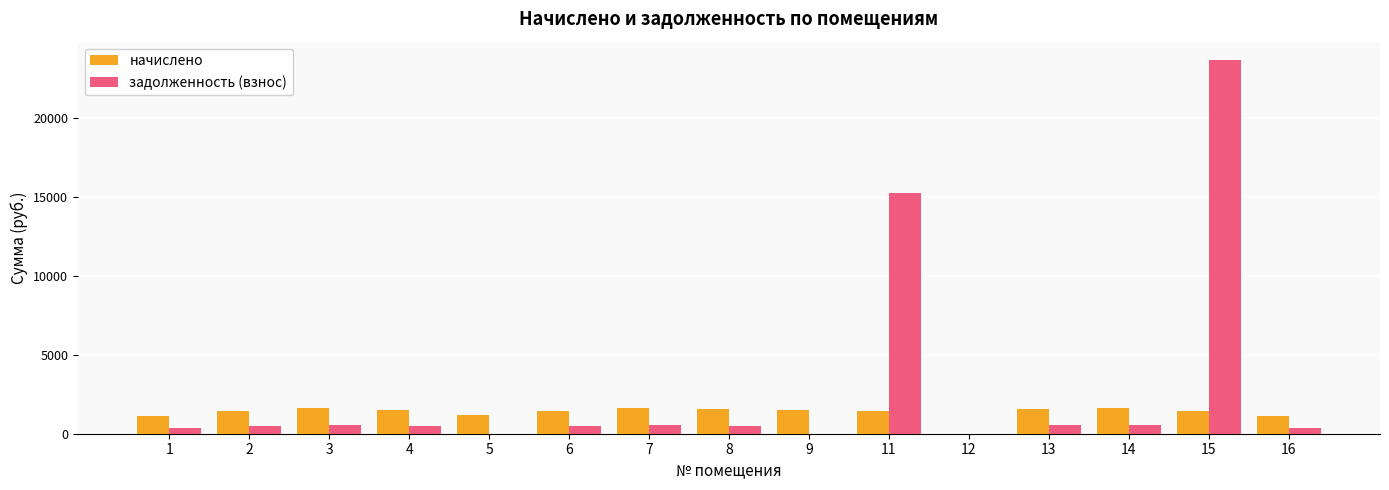

How many data points in начислено are above 1451?

8